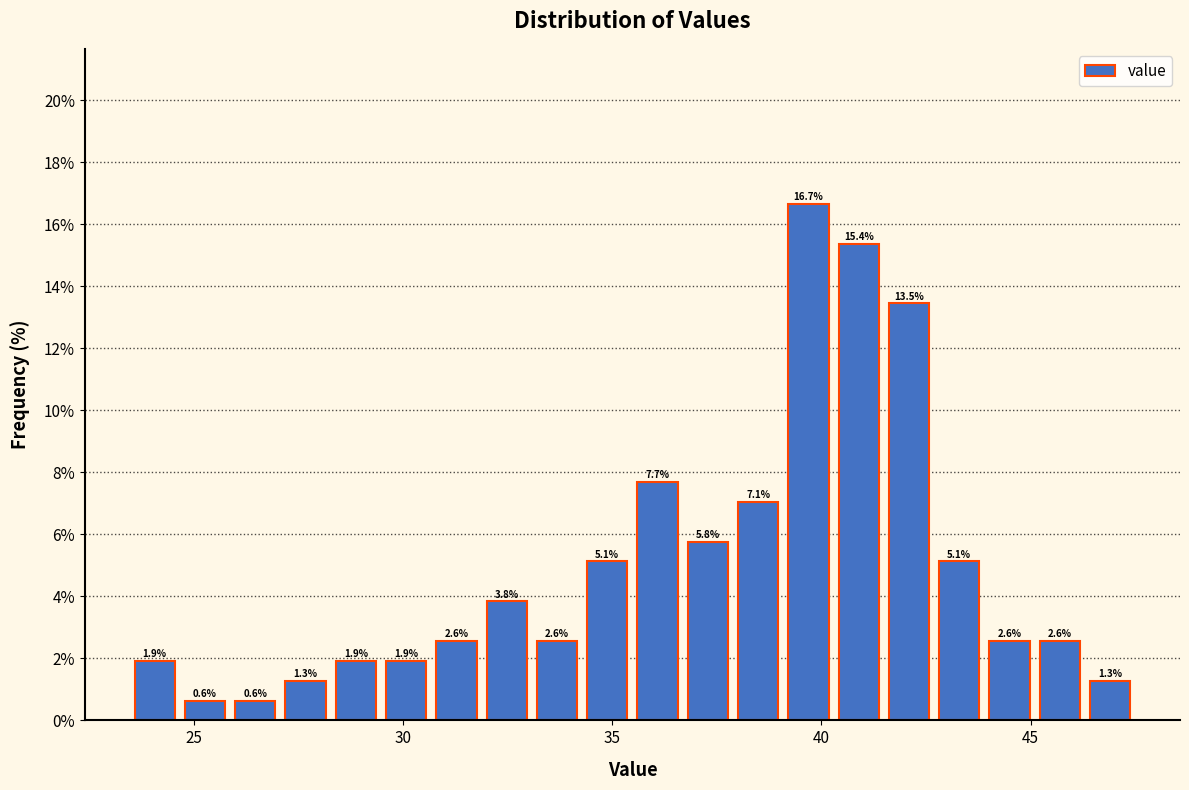

Around what value on the x-axis is the tallest bar? Give the approximate position of its centre, as read against the axis.

39.5